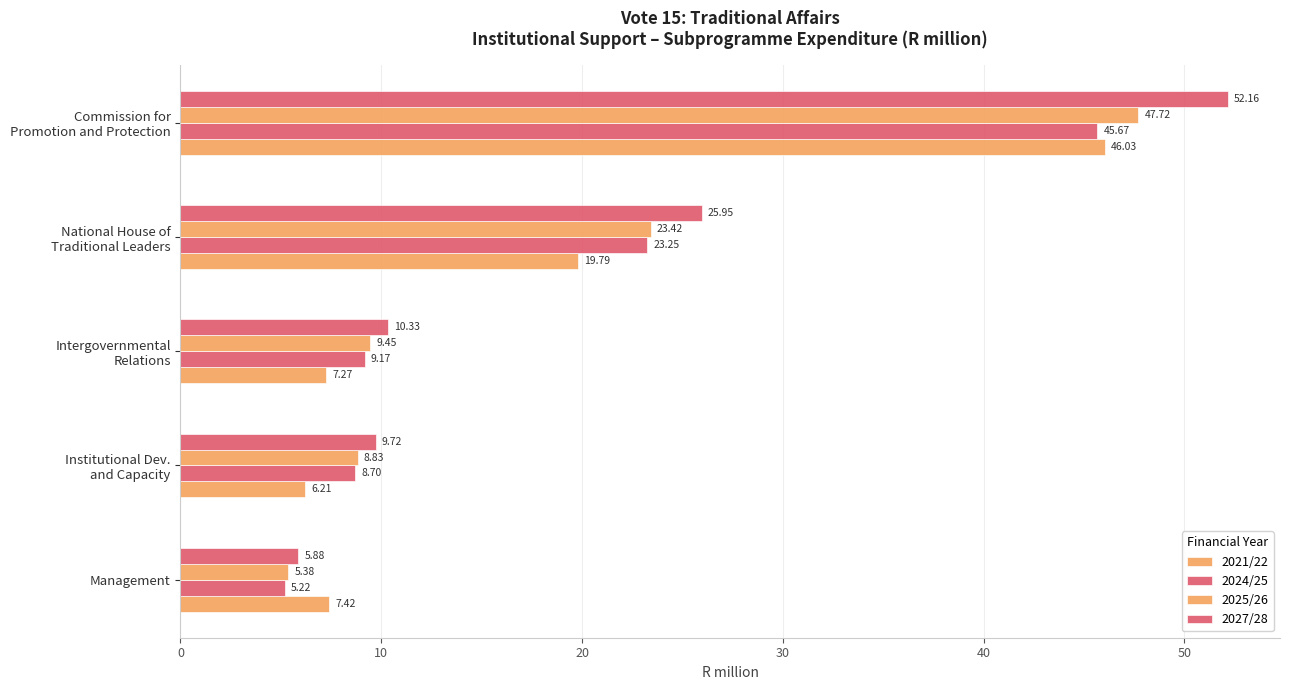

How many values in the 2024/25 series are below 9?

2